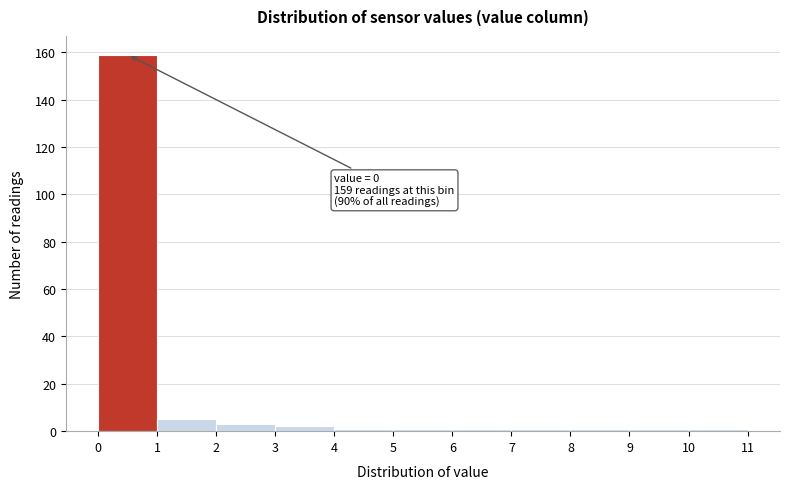

Which range on the x-axis has the tallest bar?

0 to 1